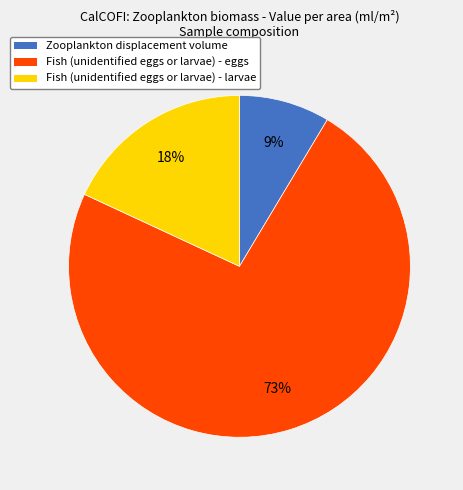

To the nearest percent, what is the average slice percentage?

33%